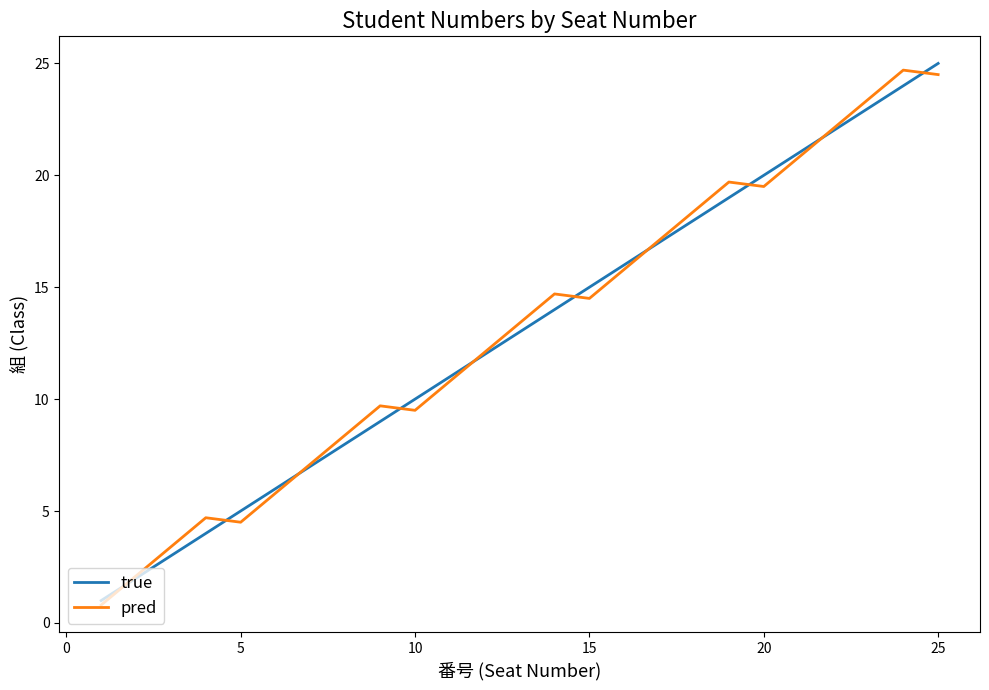

What is the maximum value shown in the chart?

25.0